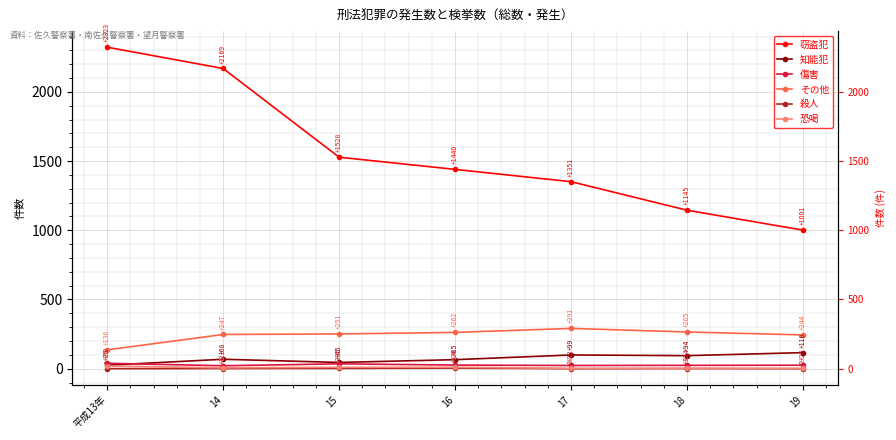

Reading left to right, what are all the values shown in this chart?

窃盗犯: 2323	2169	1528	1440	1351	1145	1001
知能犯: 25	68	45	65	99	94	116
傷害: 39	21	35	26	23	24	25
その他: 136	247	251	262	291	265	244
殺人: 0	1	2	4	0	1	0
恐喝: 19	6	10	10	2	2	2